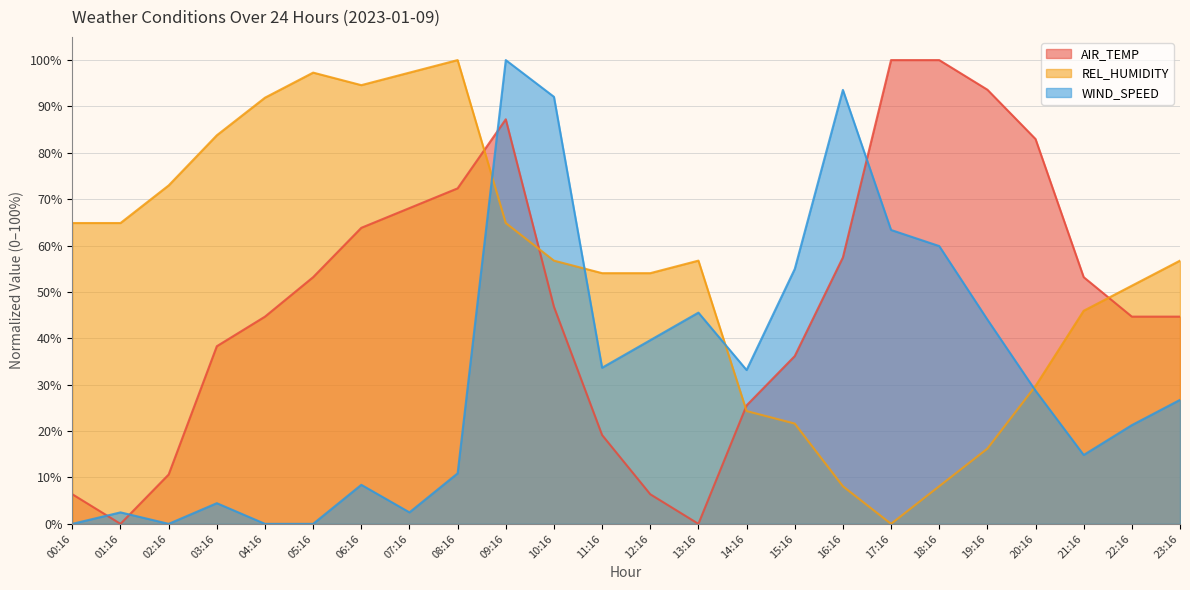

True or false: AIR_TEMP has a value of 25.5 at 14:16.

True